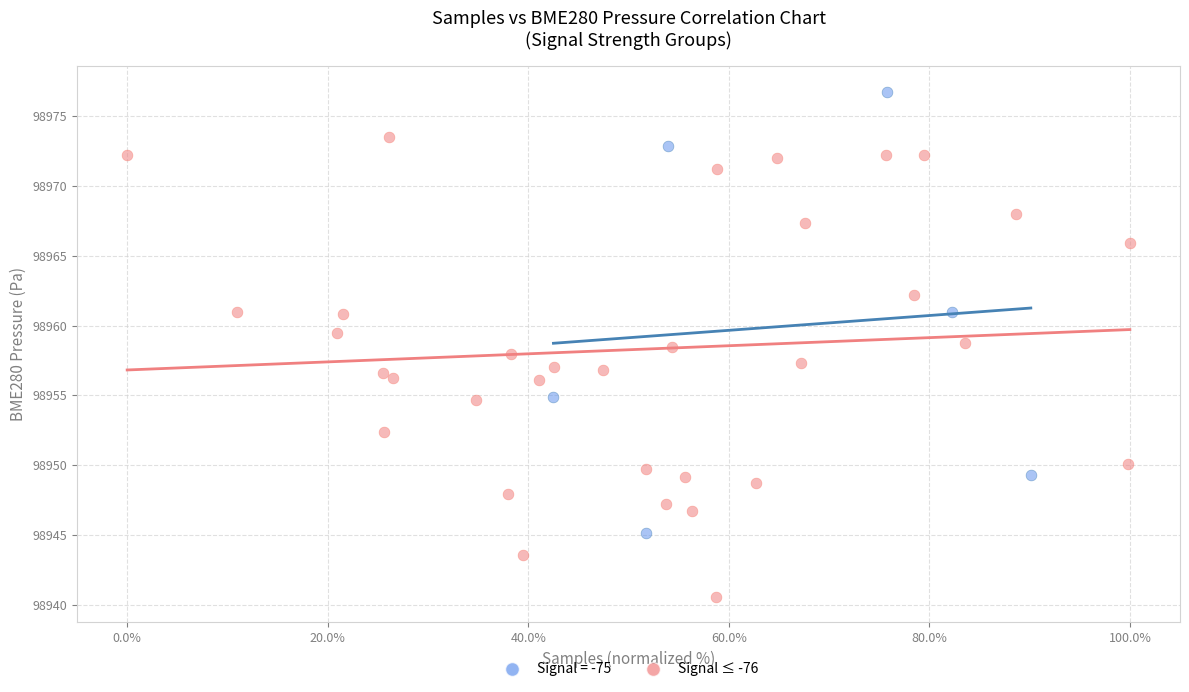

Which series contains the lowest Y value?

Signal ≤ -76